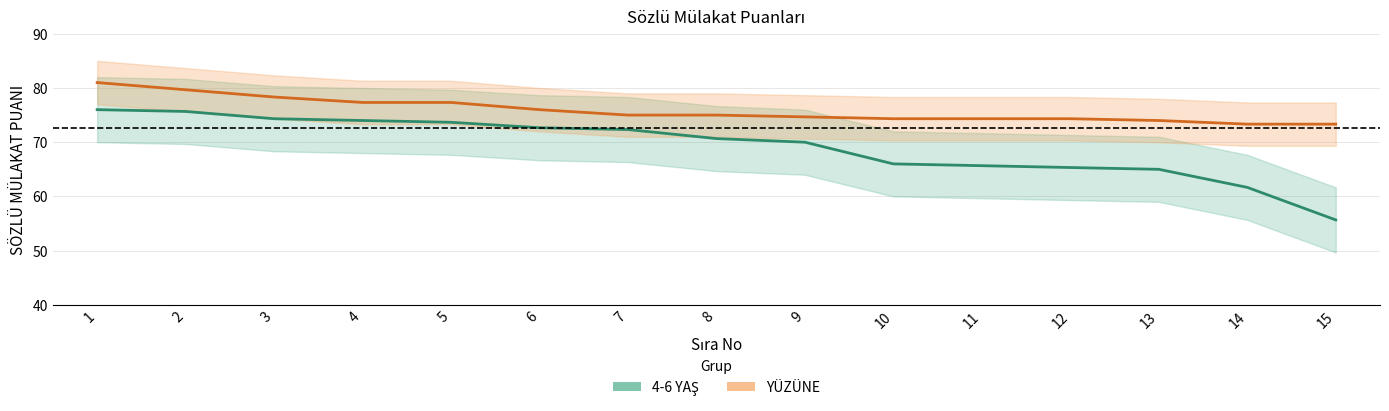

Is the value of YÜZÜNE at 5 greater than the value of 4-6 YAŞ at 10?

Yes